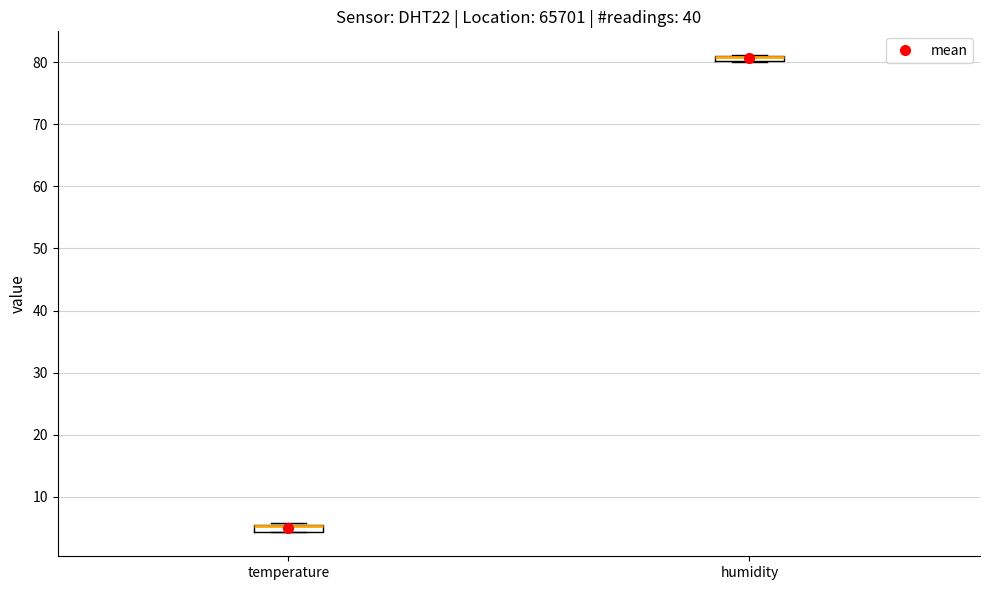

Where is the lower edge of the box for humidity on the y-axis? The values are not printed on the chart, so give them approximately, as read against the axis.

80